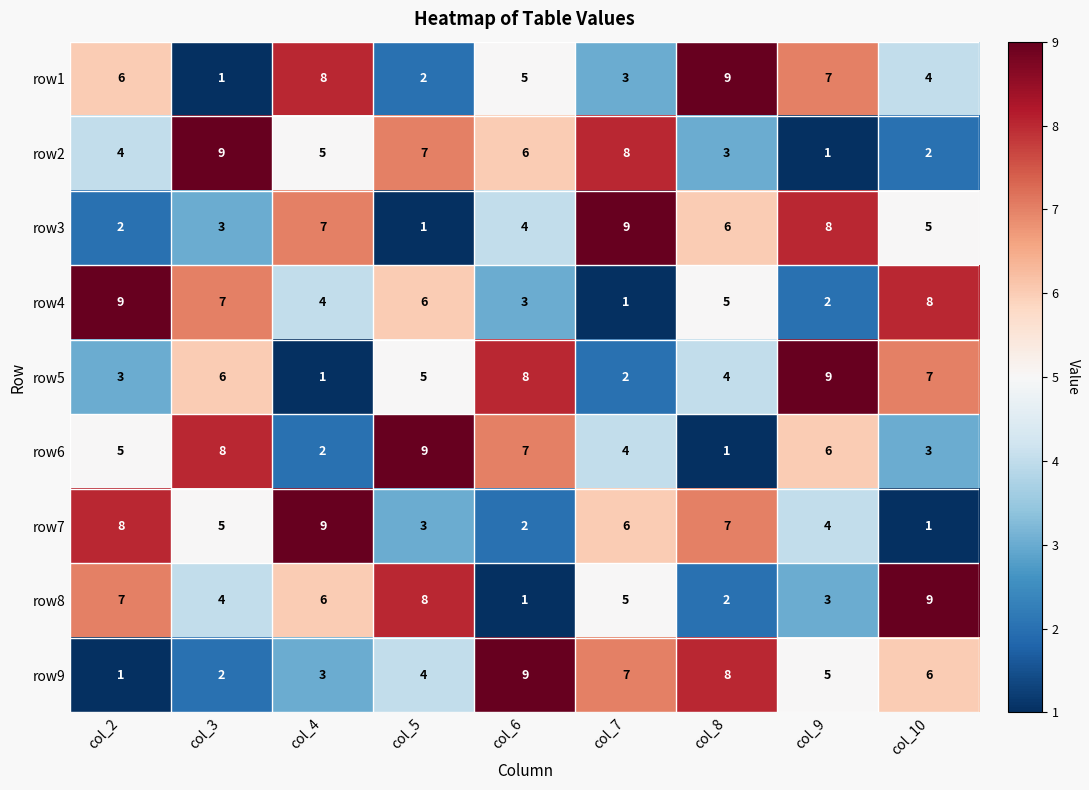

At which label does row5 reach its minimum?

col_4